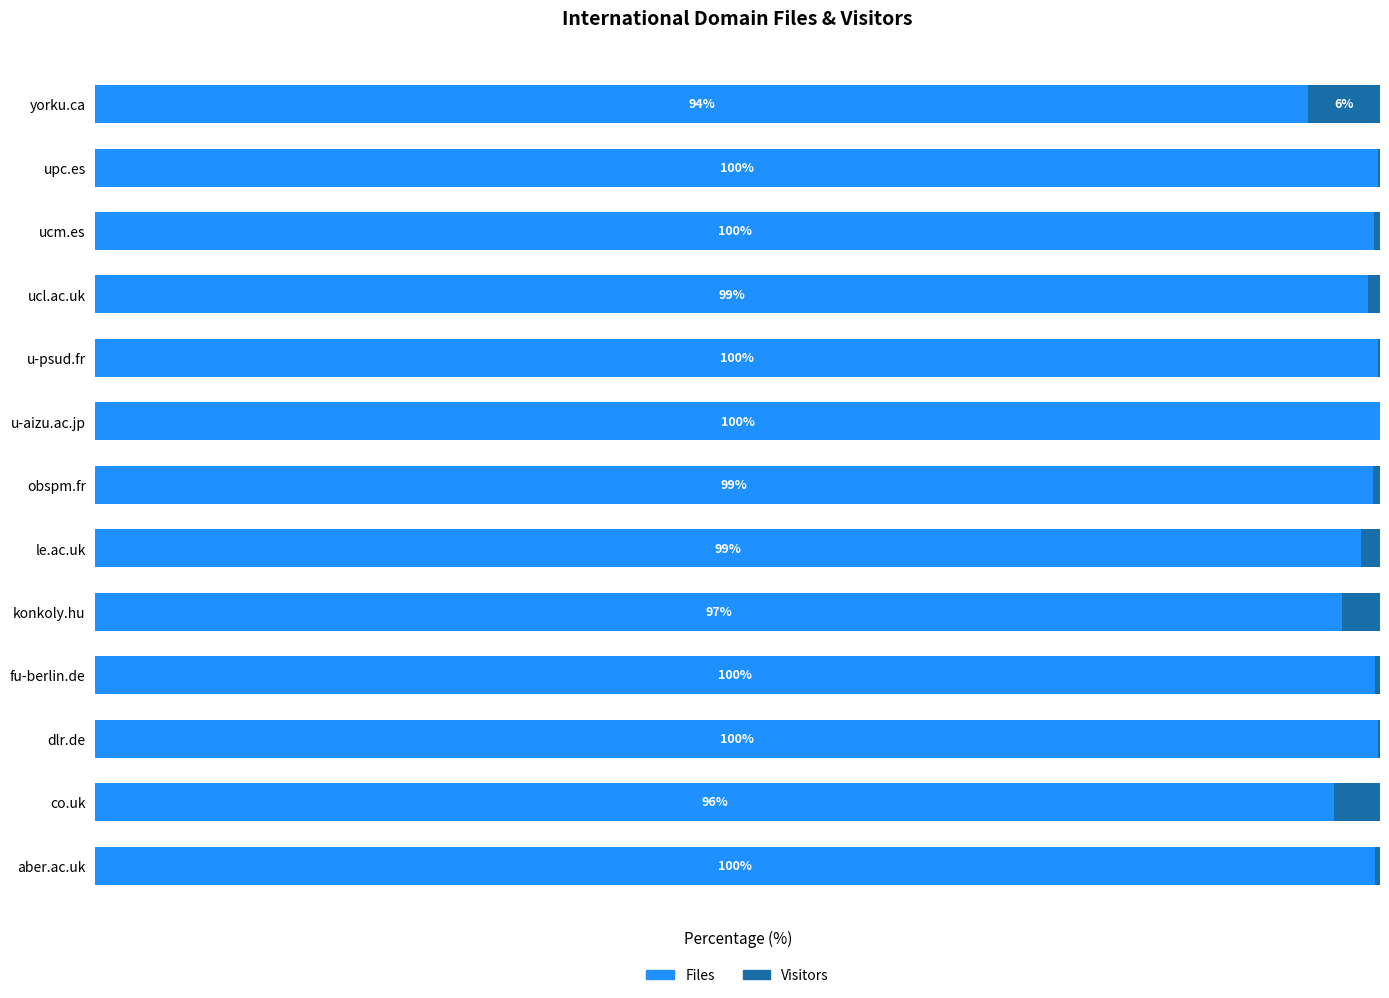

Where is Files nearest to the value 97?

konkoly.hu